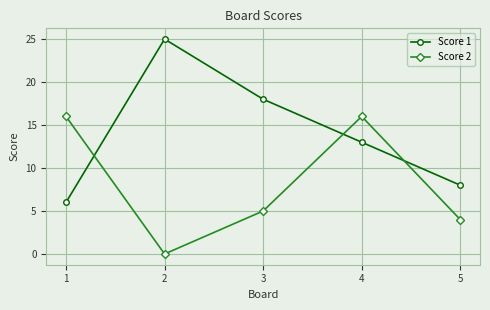

Which series has the largest range (max minus min)?

Score 1